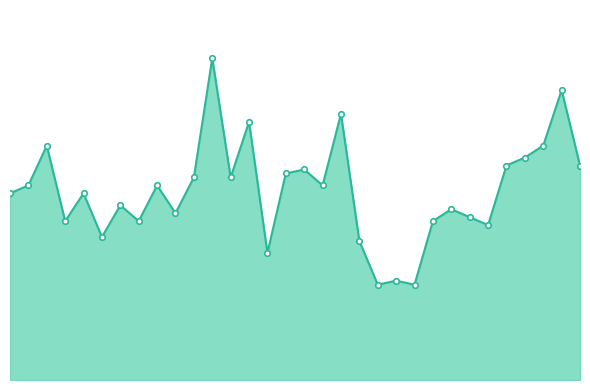

What is the label of the 25th point from the right?

北星高校